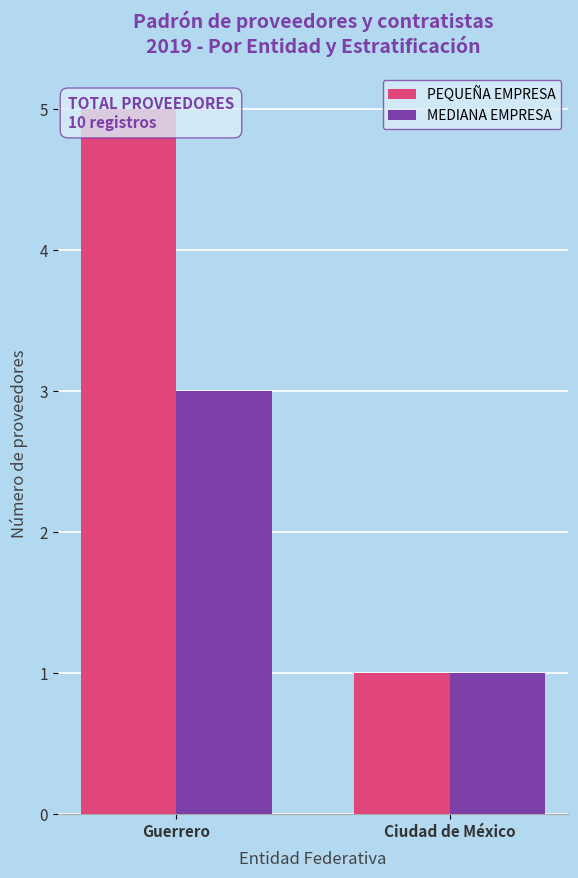

What are all the series names shown in the legend?

PEQUEÑA EMPRESA, MEDIANA EMPRESA